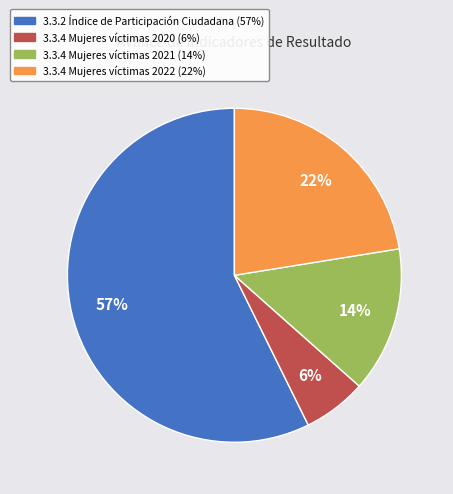

What is the largest slice in the pie chart?

3.3.2 Índice de Participación Ciudadana